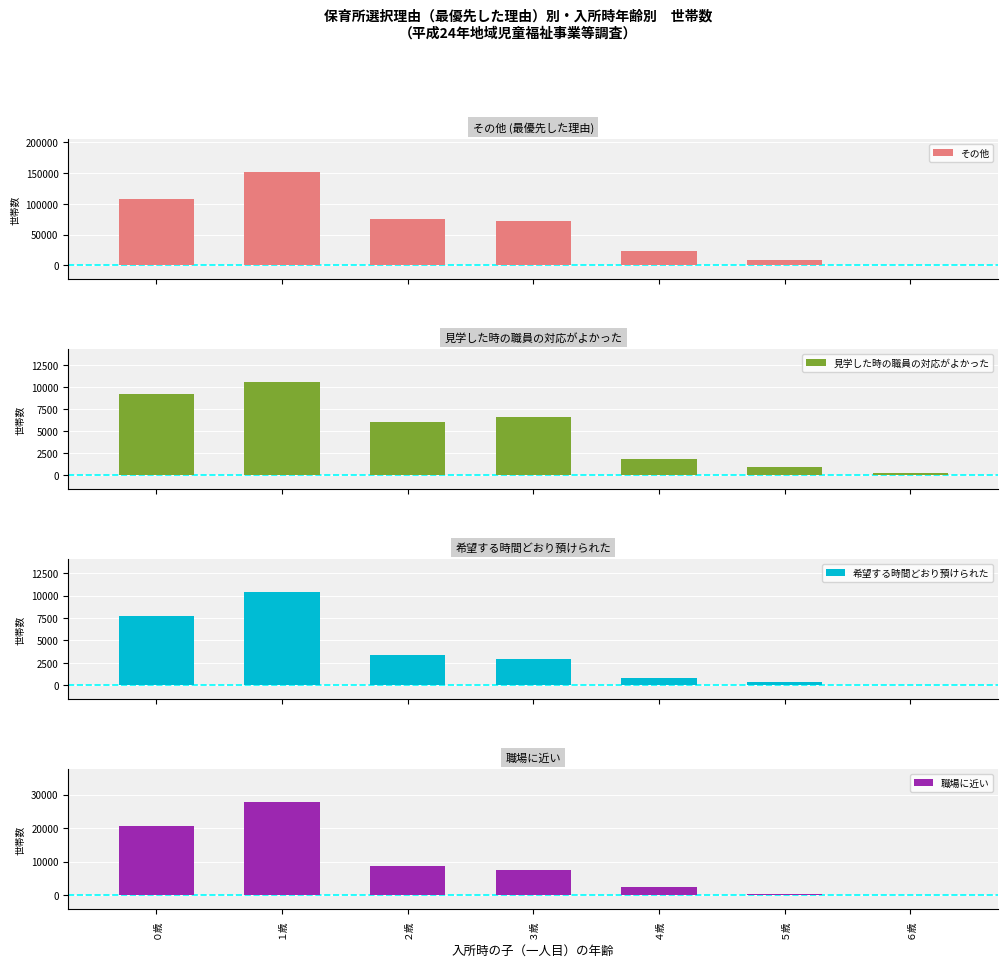

What is the difference between the 見学した時の職員の対応がよかった values at ２歳 and ３歳?

529